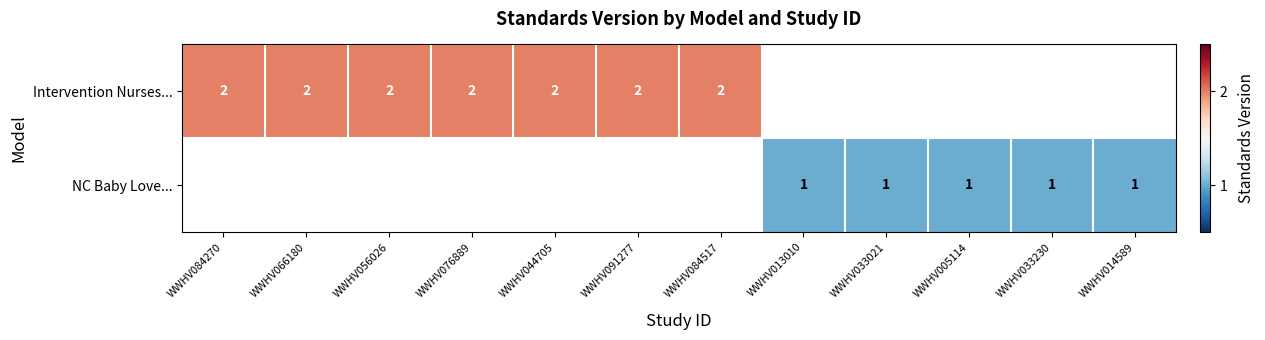

Between WWHV005114 and WWHV084517, which is larger?

WWHV084517